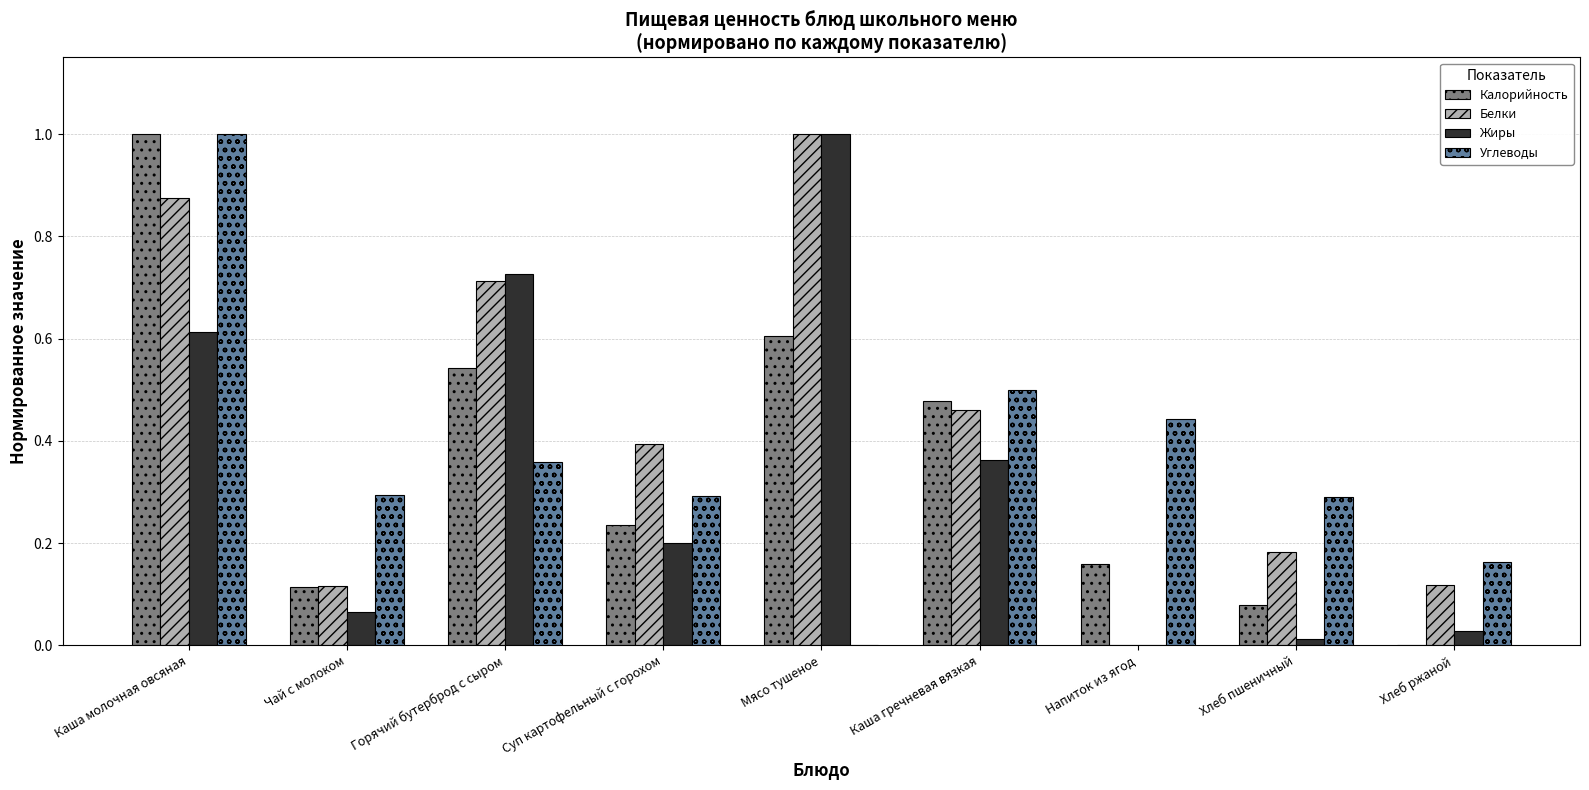

Is it true that Углеводы equals 0.2 at Суп картофельный с горохом?

False